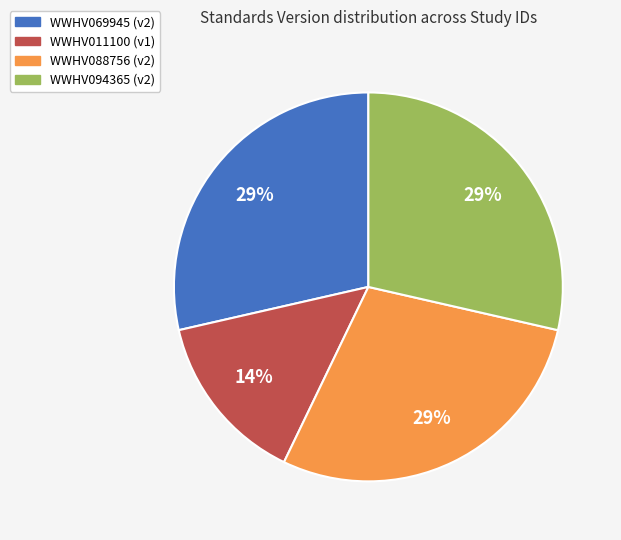

Is it true that WWHV069945 is 39% of the pie?

False